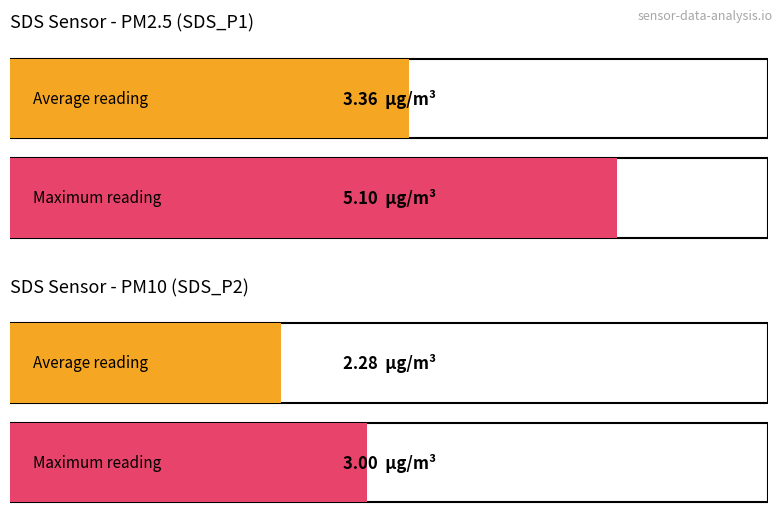

True or false: SDS_P1 has a value of 0.6 at 00:43.

False